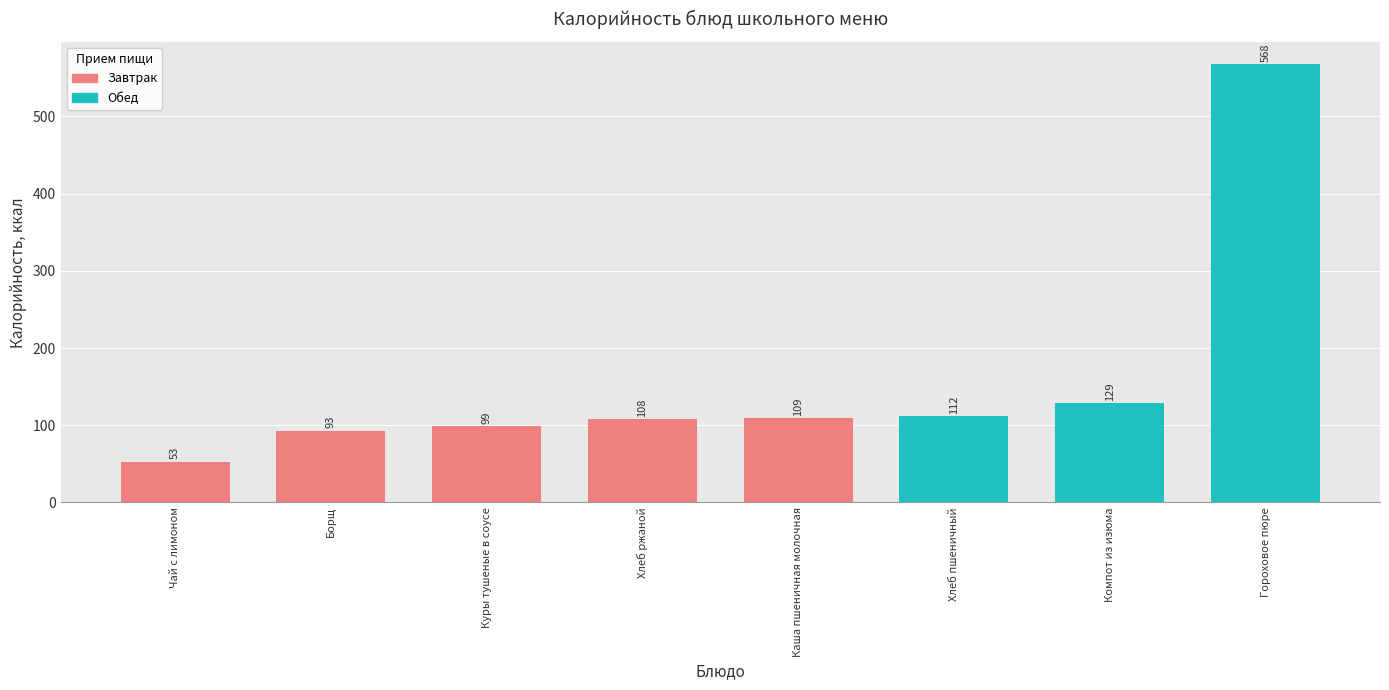

True or false: the data shows 124 at Борщ.

False